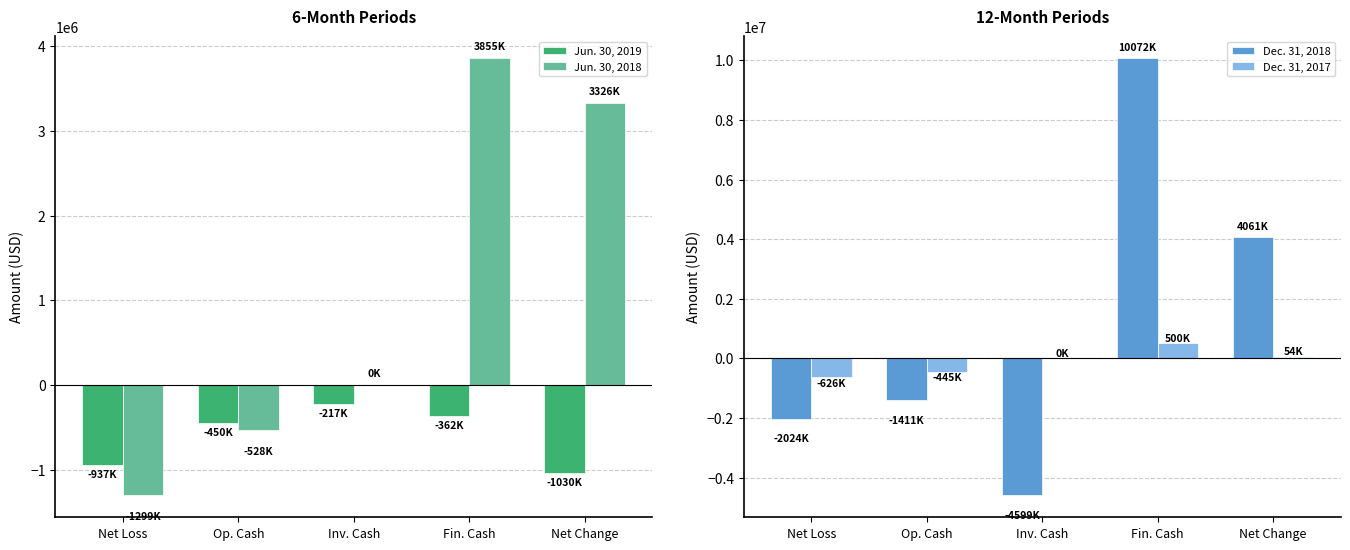

How many bars are there in total?

20